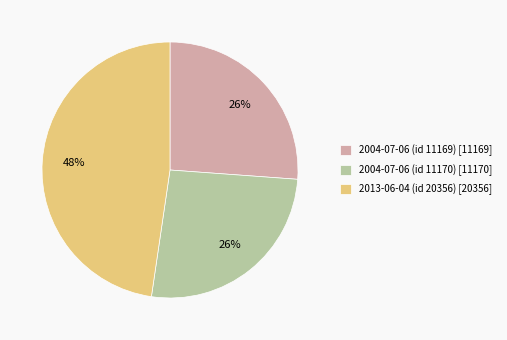

Approximately how many times larger is the value at 2004-07-06 (id 11170) [11170] compared to 2013-06-04 (id 20356) [20356]?

0.5